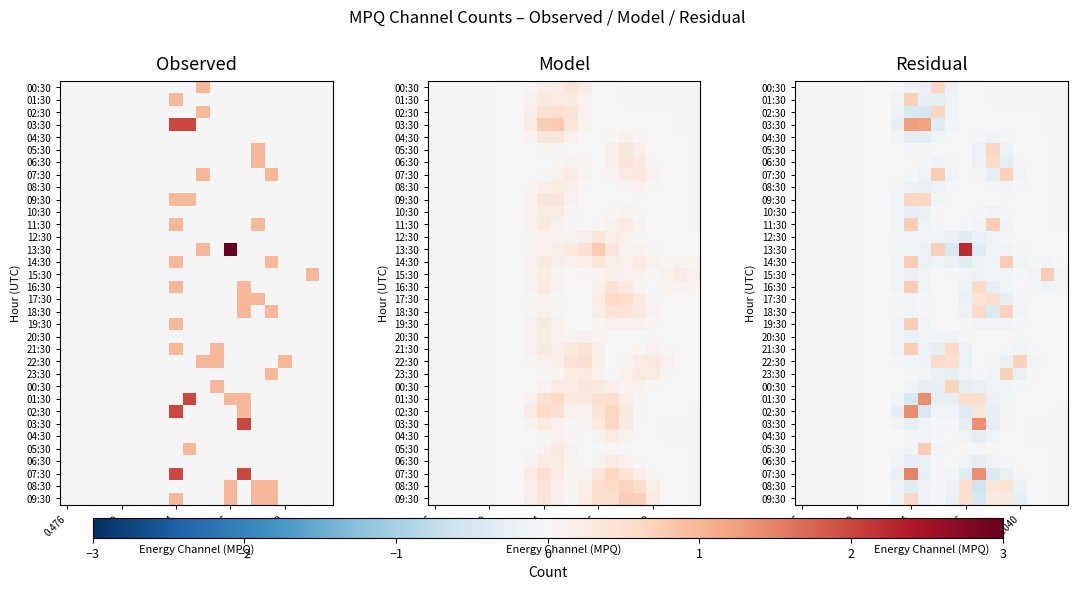

How many series are shown in this chart?

34